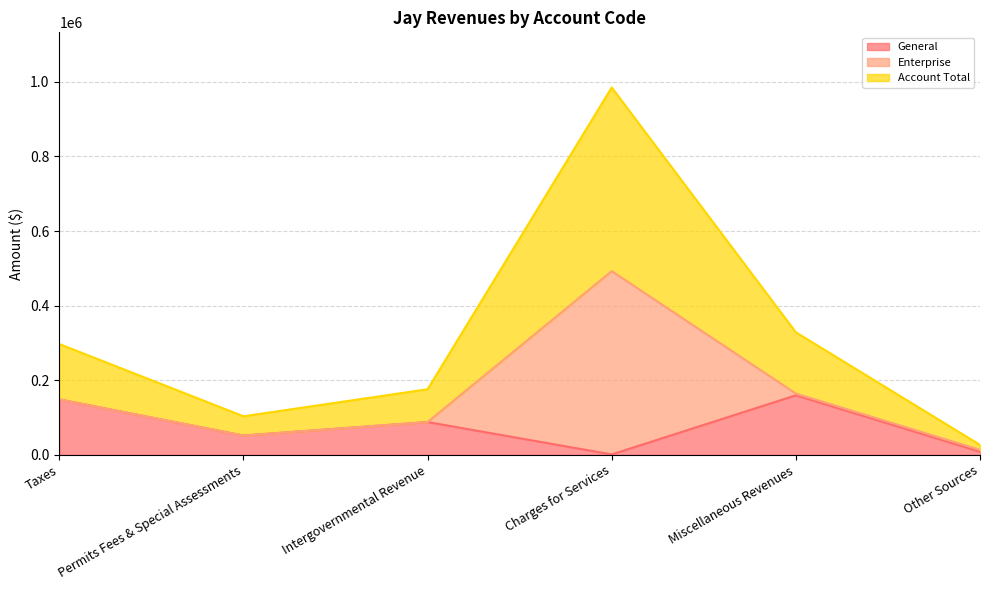

True or false: Account Total and General cross at least once.

False